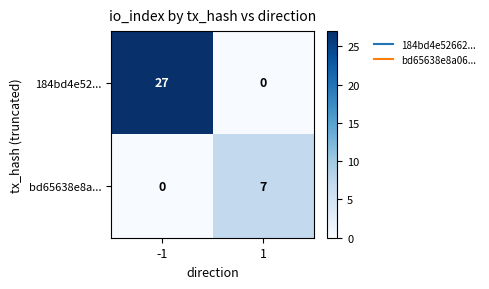

How many data points does each series have?

2